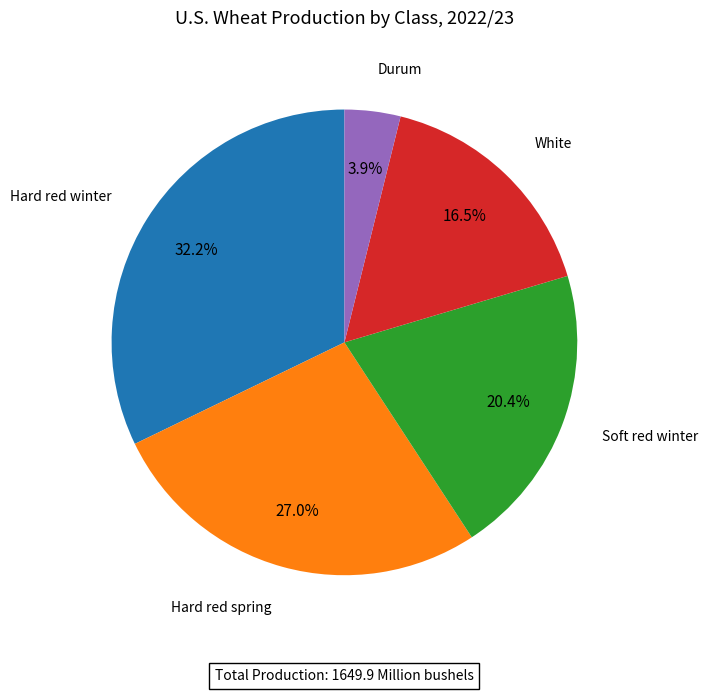

Does any single category account for the majority?

No